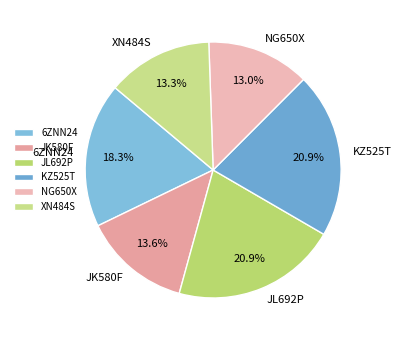

Combined, what portion of the pie is XN484S and JL692P?

34.2%